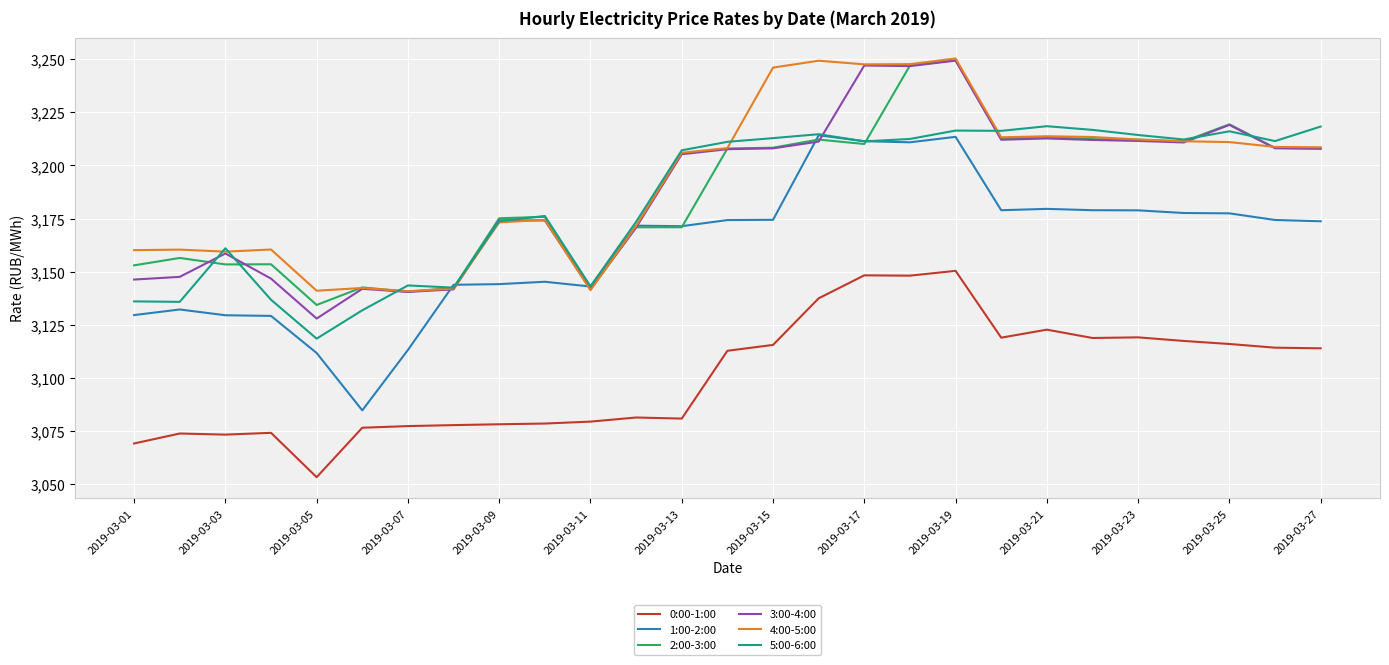

What are all the series names shown in the legend?

0:00-1:00, 1:00-2:00, 2:00-3:00, 3:00-4:00, 4:00-5:00, 5:00-6:00